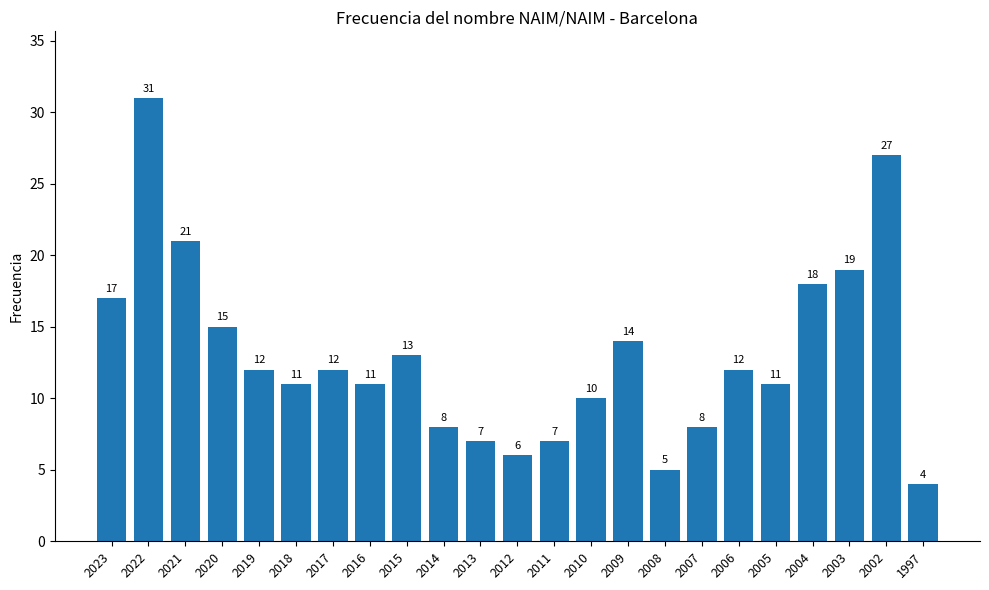

What is the average value?

13